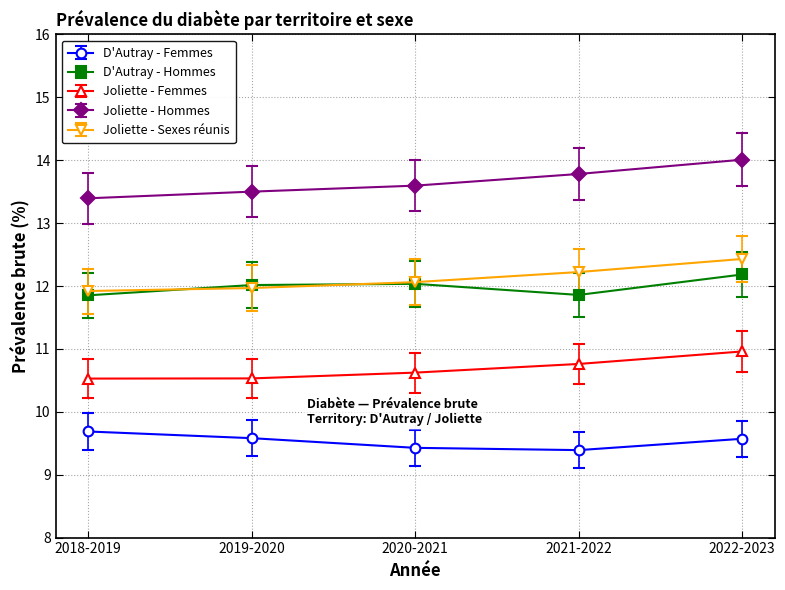

At how many categories does at least one series exceed 12?

5